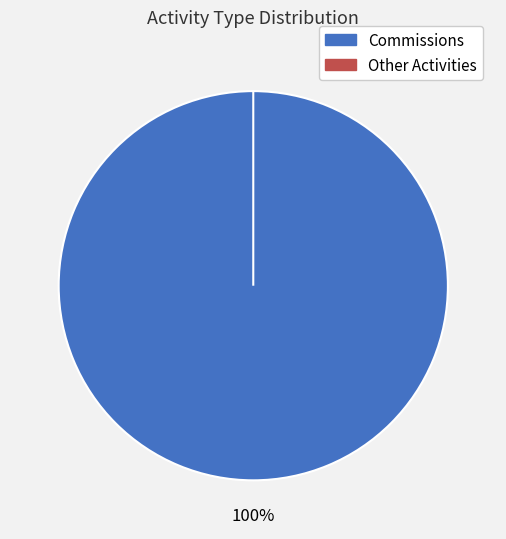

Which category has the biggest portion of the pie?

Commissions